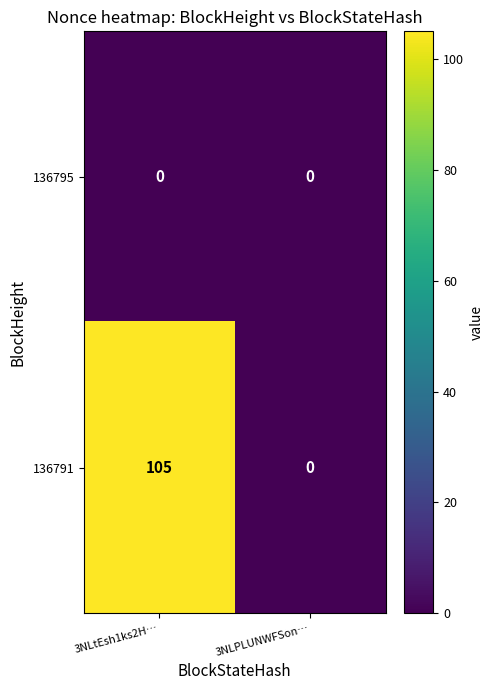

Which series has the largest total across all categories?

136791